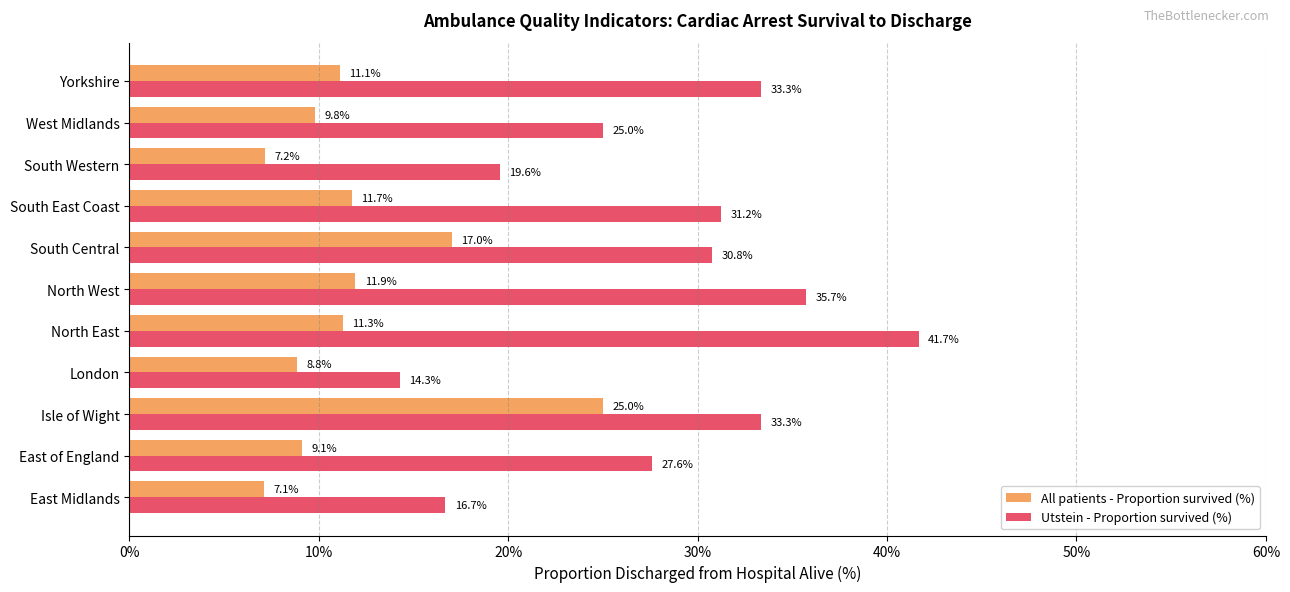

What is the average value of the All patients - Proportion survived (%) series?

11.8